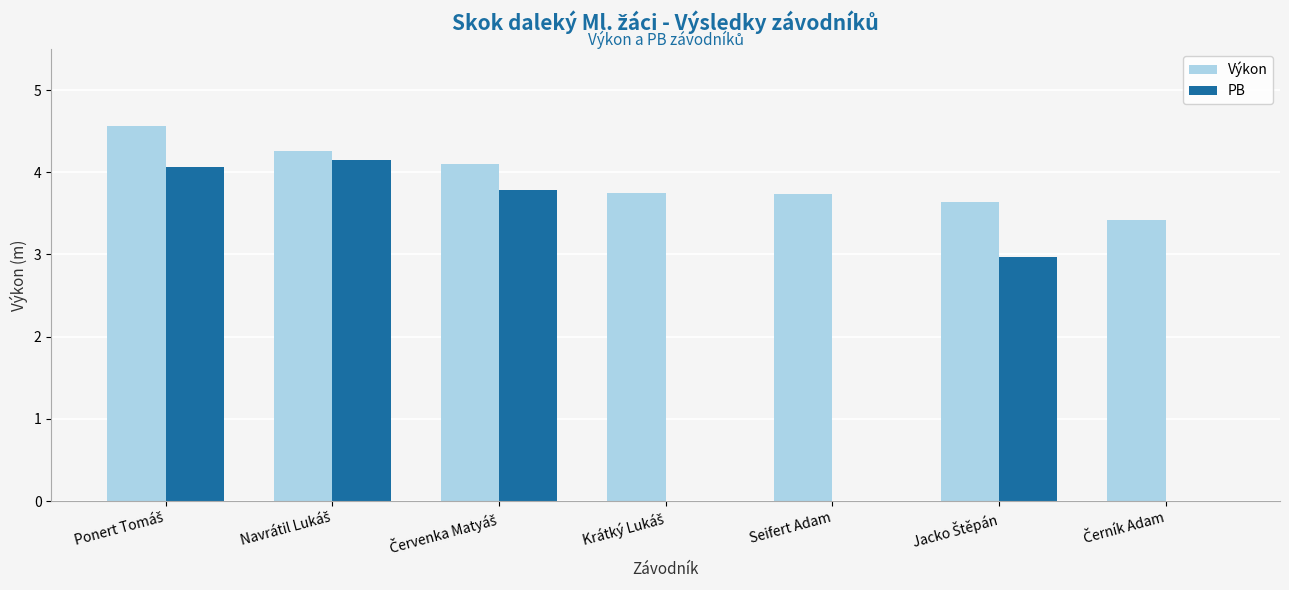

How many series are shown in this chart?

2